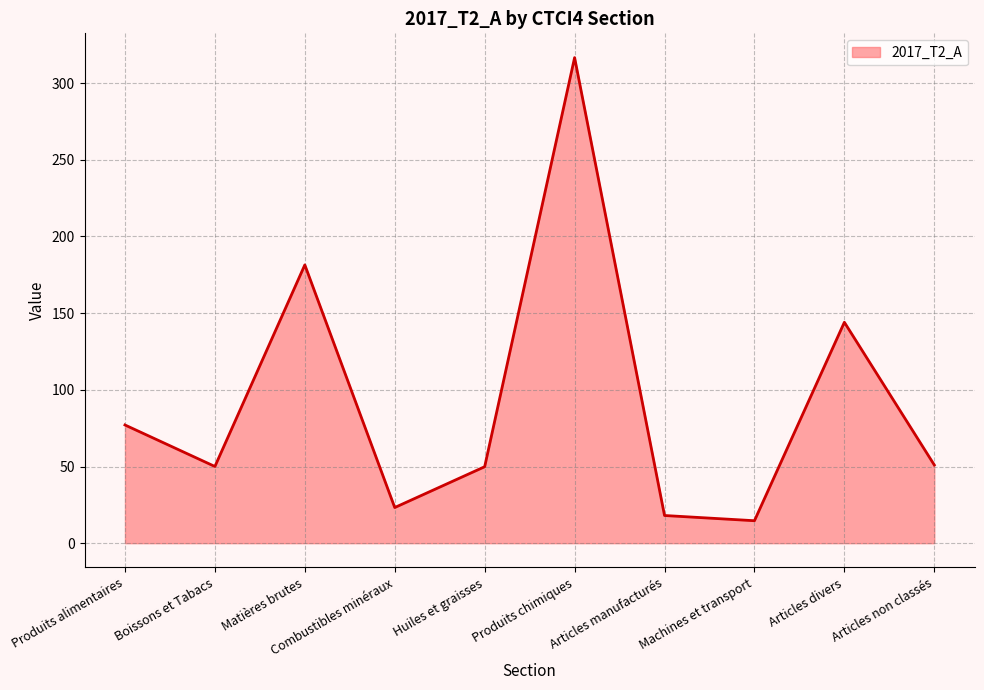

What is the difference between the maximum and minimum values?

302.0